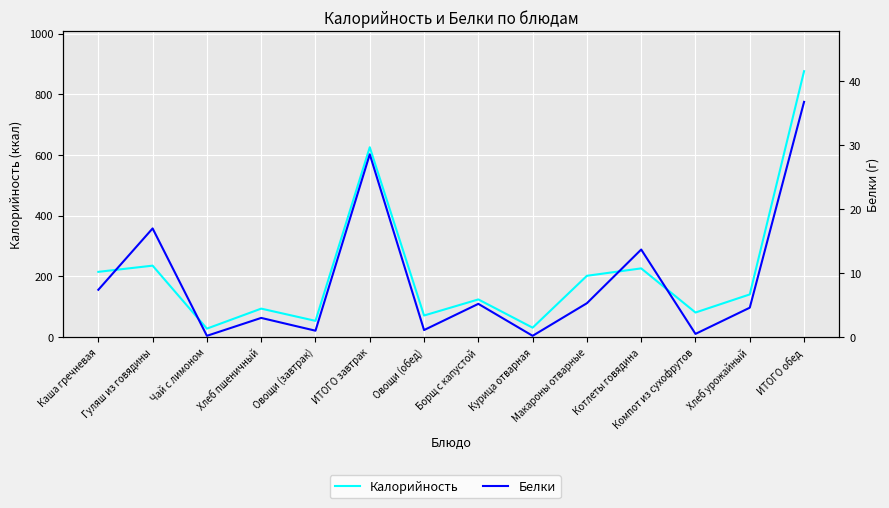

Where is the first local minimum for Калорийность?

Чай с лимоном